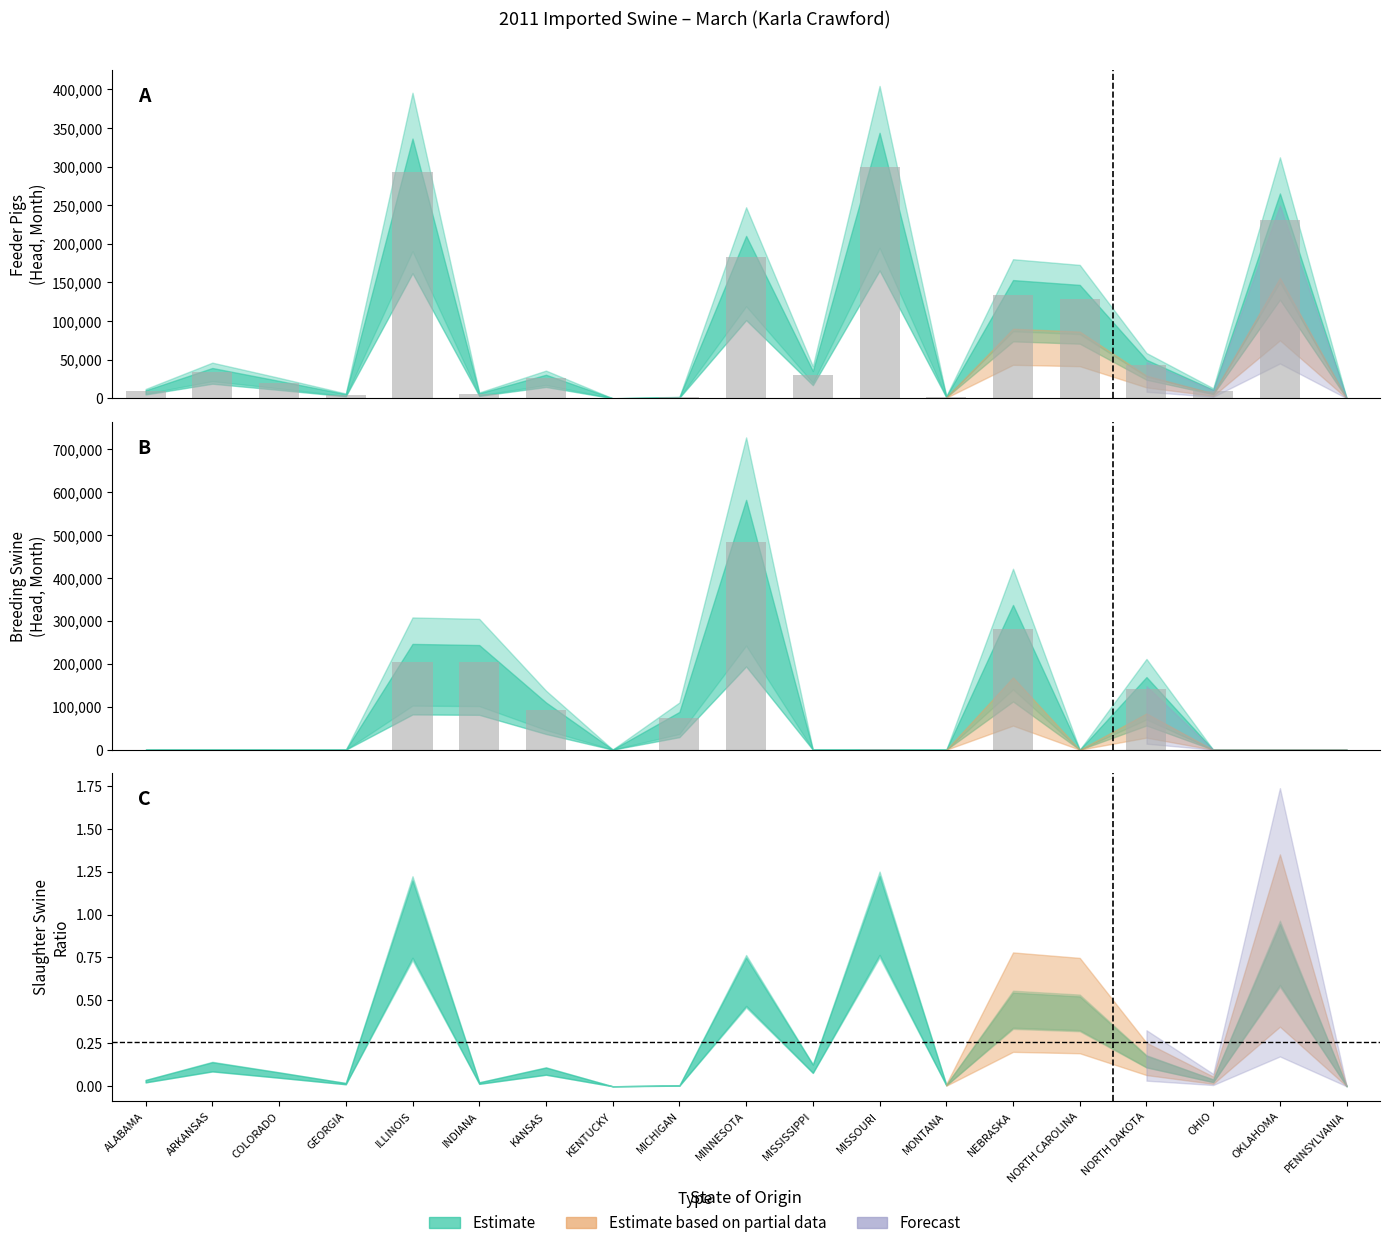

Reading left to right, what are all the values shown in this chart?

FEEDER PIGS (MONTH): ALABAMA=8925	ARKANSAS=34167	COLORADO=19628	GEORGIA=4625	ILLINOIS=293089	INDIANA=5595	KANSAS=26536	KENTUCKY=9	MICHIGAN=1362	MINNESOTA=183217	MISSISSIPPI=30775	MISSOURI=299589	MONTANA=2200	NEBRASKA=133394	NORTH CAROLINA=127940	NORTH DAKOTA=43434	OHIO=9603	OKLAHOMA=231129	PENNSYLVANIA=0
BREEDING SWINE (MONTH): ALABAMA=0	ARKANSAS=400	COLORADO=0	GEORGIA=0	ILLINOIS=205400	INDIANA=203200	KANSAS=91800	KENTUCKY=400	MICHIGAN=73400	MINNESOTA=485000	MISSISSIPPI=0	MISSOURI=800	MONTANA=0	NEBRASKA=281000	NORTH CAROLINA=0	NORTH DAKOTA=141000	OHIO=0	OKLAHOMA=0	PENNSYLVANIA=0